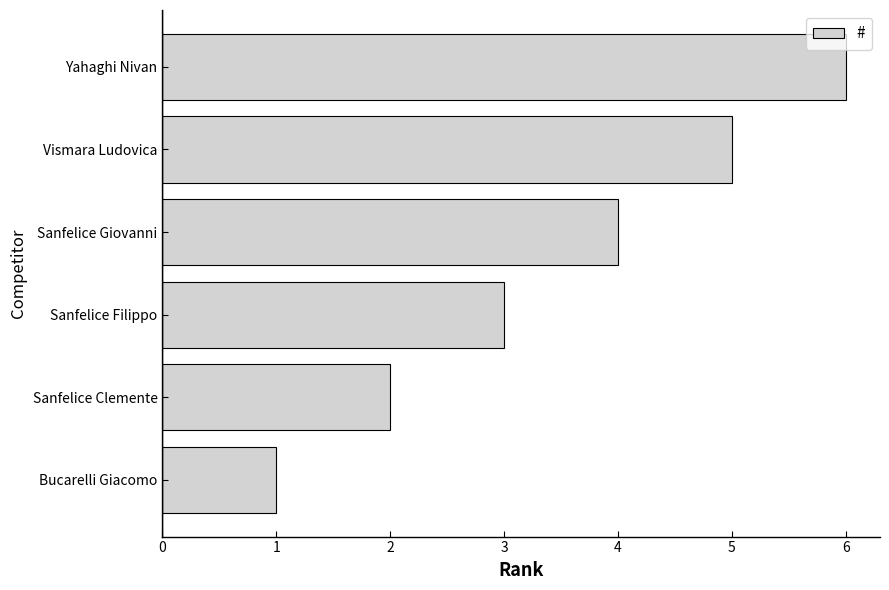

The value at Sanfelice Filippo is 2. True or false?

False